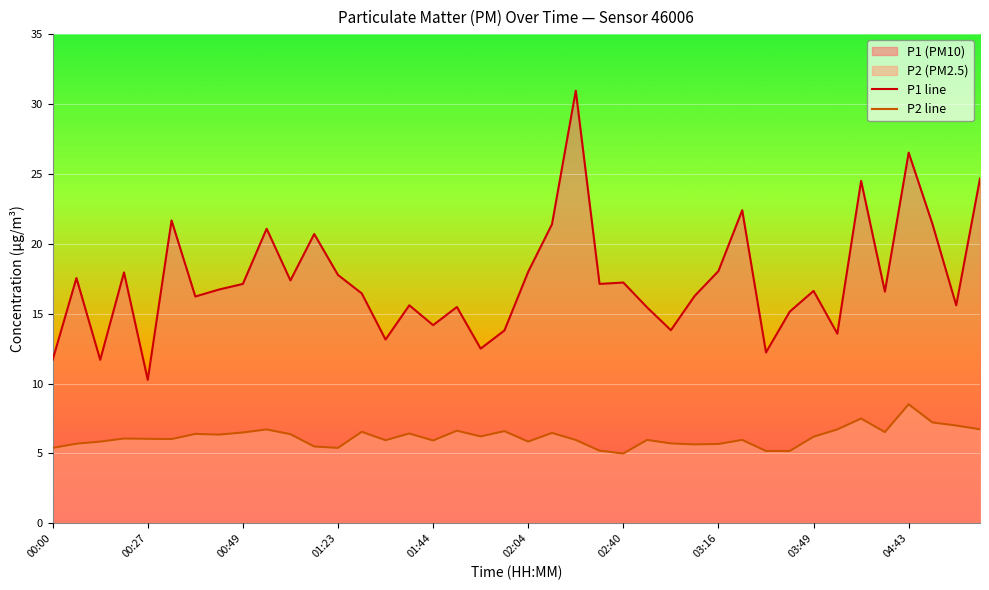

True or false: P2 line and P1 line intersect in this chart.

False